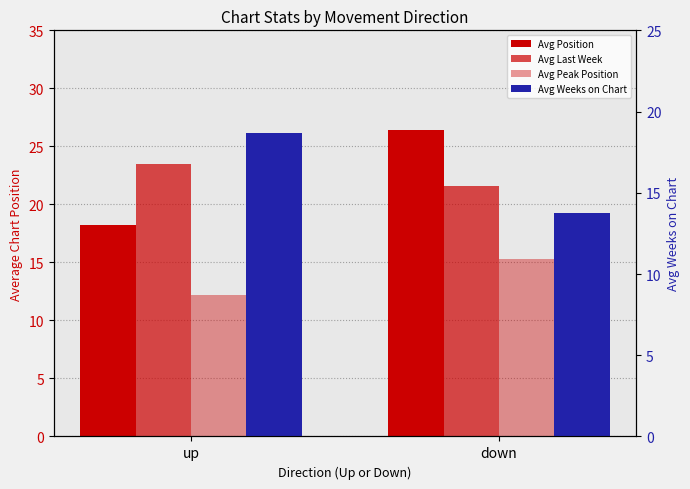

Reading right to left, transcribe all the data shown in this chart.

Avg Position: down=26.4	up=18.2
Avg Last Week: down=21.6	up=23.4
Avg Peak Position: down=15.3	up=12.2
Avg Weeks on Chart: down=13.7	up=18.7